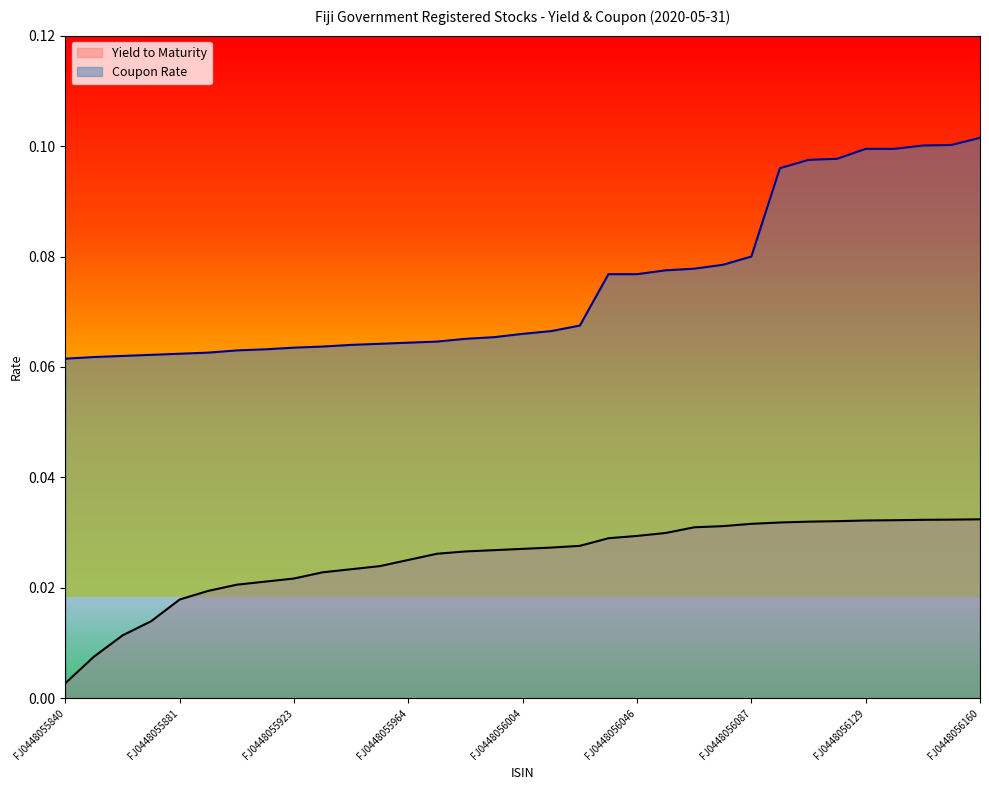

Which category has the highest value in the Yield to Maturity series?

FJ0448056160